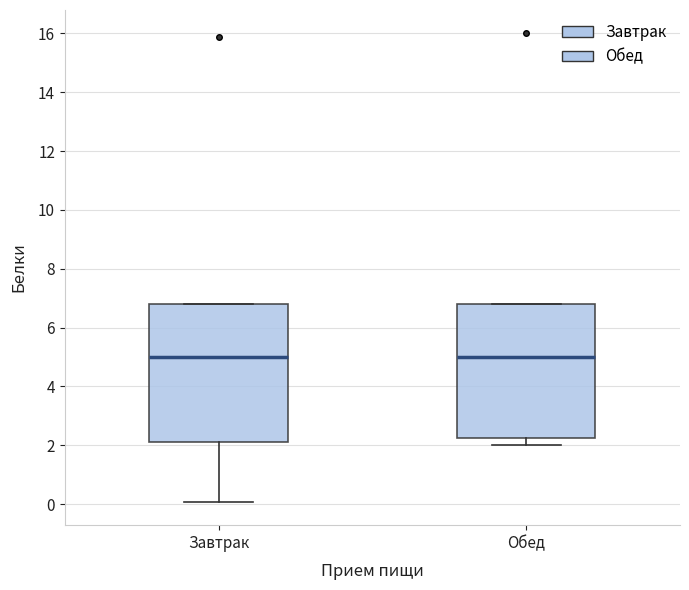

Reading left to right, read every box against the y-axis: the position of its median line, the range the box covers, and the ends of its whiskers. The values are not printed on the chart, so give them approximately, as read against the axis.

Завтрак: median 5.0, box 2.2 to 6.8, whiskers 0.0 to 6.8
Обед: median 5.0, box 2.2 to 6.8, whiskers 2.0 to 6.8